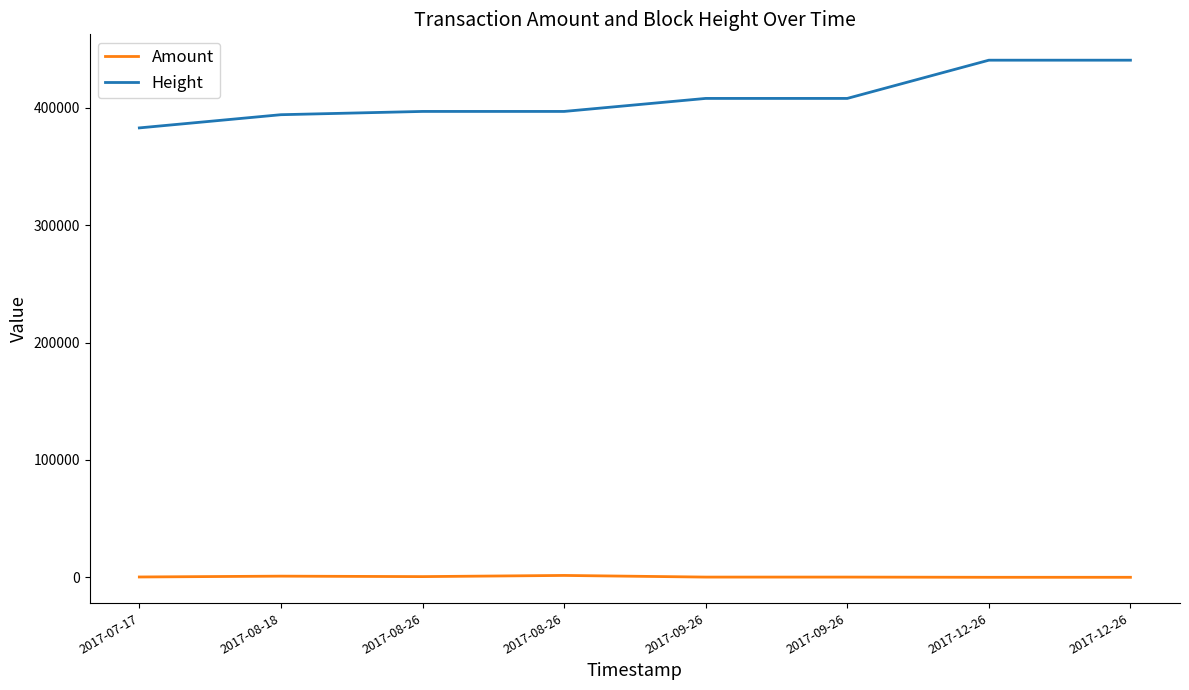

What are all the series names shown in the legend?

Amount, Height